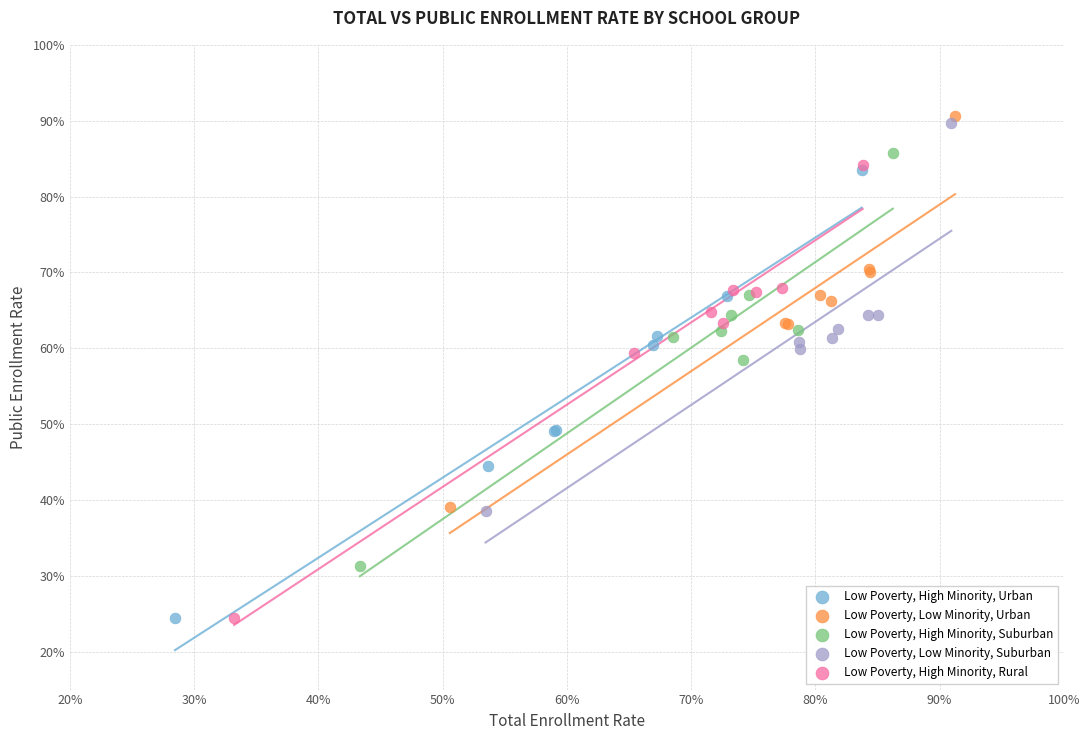

What are all the series names shown in the legend?

Low Poverty, High Minority, Urban, Low Poverty, Low Minority, Urban, Low Poverty, High Minority, Suburban, Low Poverty, Low Minority, Suburban, Low Poverty, High Minority, Rural